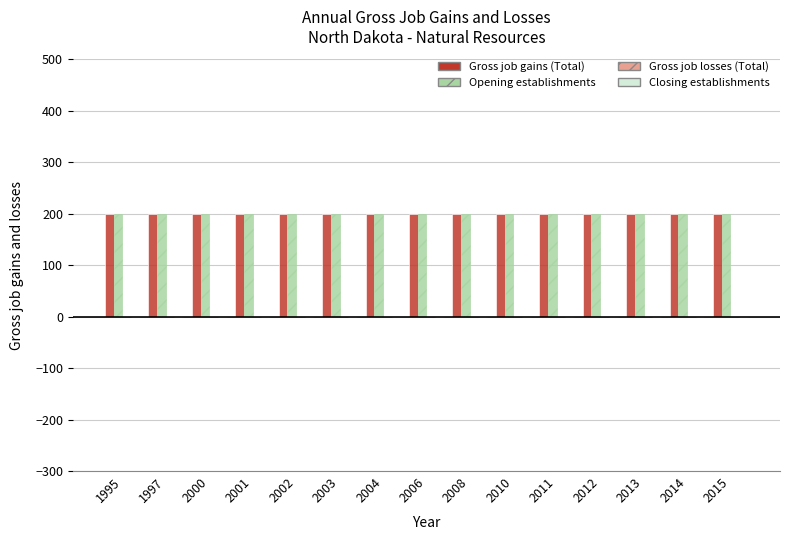

Reading left to right, transcribe all the data shown in this chart.

Gross job gains (Total): 200	200	200	200	200	200	200	200	200	200	200	200	200	200	200
Opening establishments: 200	200	200	200	200	200	200	200	200	200	200	200	200	200	200
Gross job losses (Total): 0	0	0	0	0	0	0	0	0	0	0	0	0	0	0
Closing establishments: 0	0	0	0	0	0	0	0	0	0	0	0	0	0	0